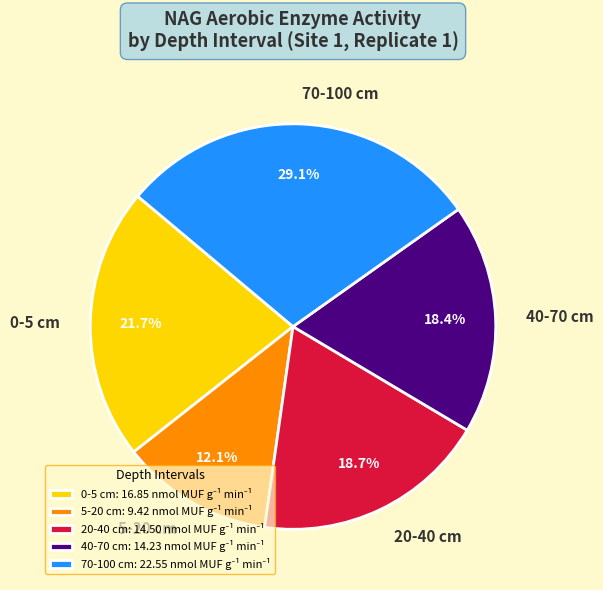

Does any single category account for the majority?

No